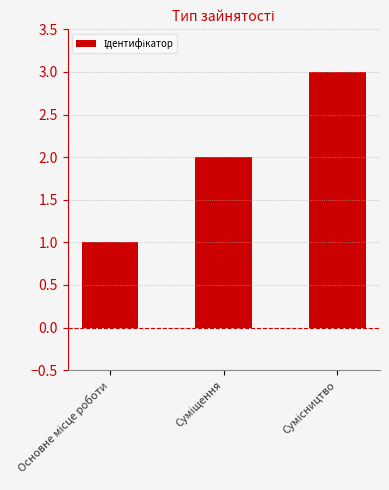

What is the greatest value displayed?

3